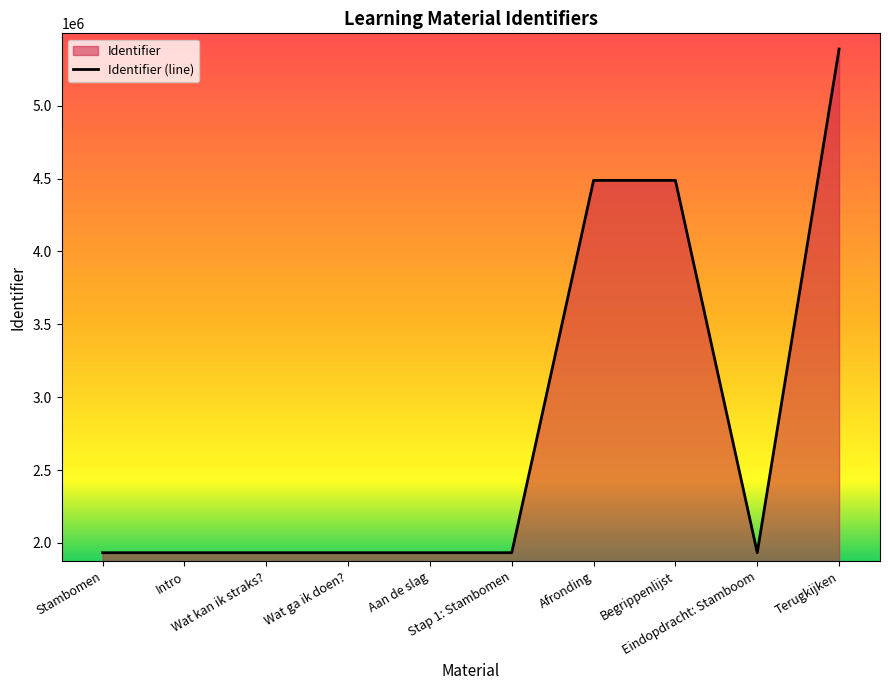

Reading left to right, what are all the values shown in this chart?

Stambomen=1932546	Intro=1932547	Wat kan ik straks?=1932552	Wat ga ik doen?=1932554	Aan de slag=1932556	Stap 1: Stambomen=1932557	Afronding=4487869	Begrippenlijst=4487870	Eindopdracht: Stamboom=1932560	Terugkijken=5389546